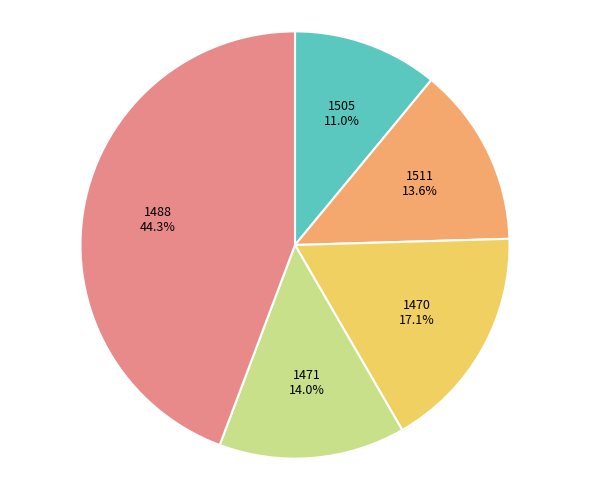

Is there a majority slice in this chart?

No